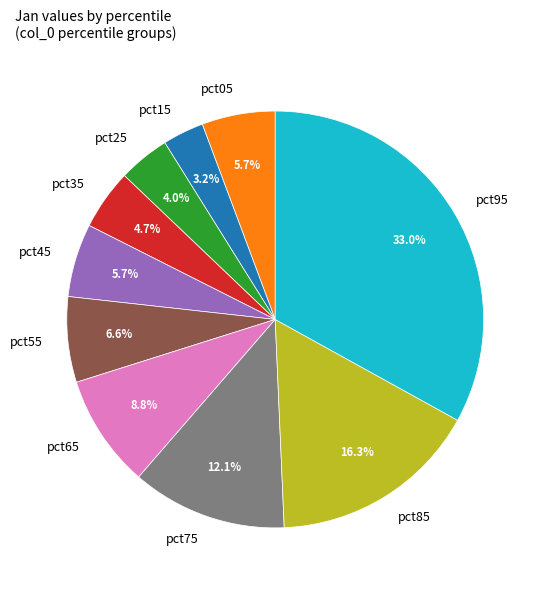

Which has a higher value, pct55 or pct85?

pct85